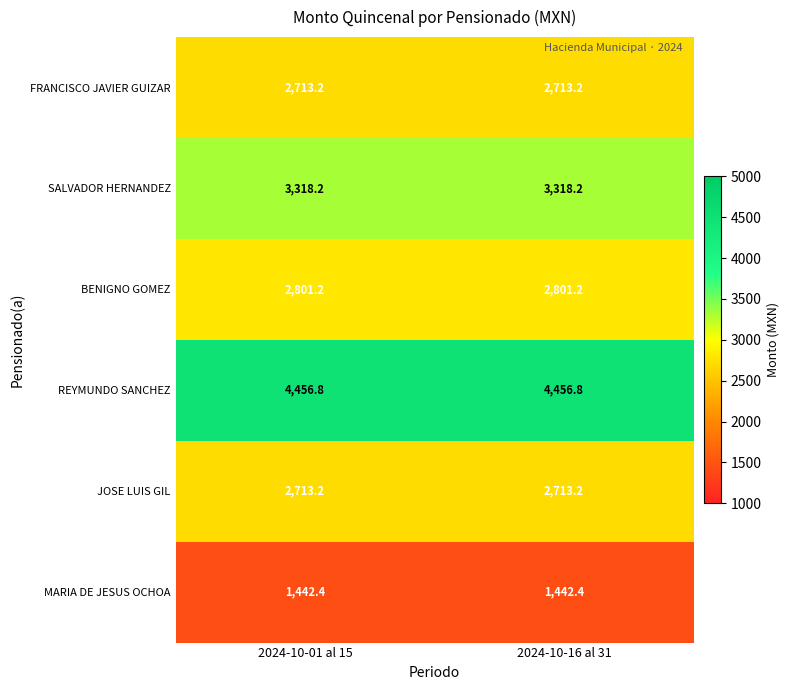

Is the value of JOSE LUIS GIL at 2024-10-16 al 31 greater than the value of MARIA DE JESUS OCHOA at 2024-10-16 al 31?

Yes